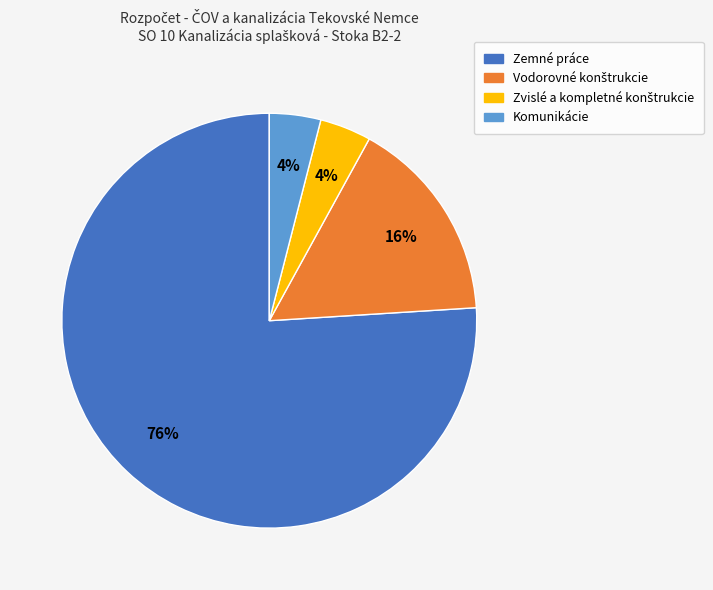

Which slice is the largest?

Zemné práce